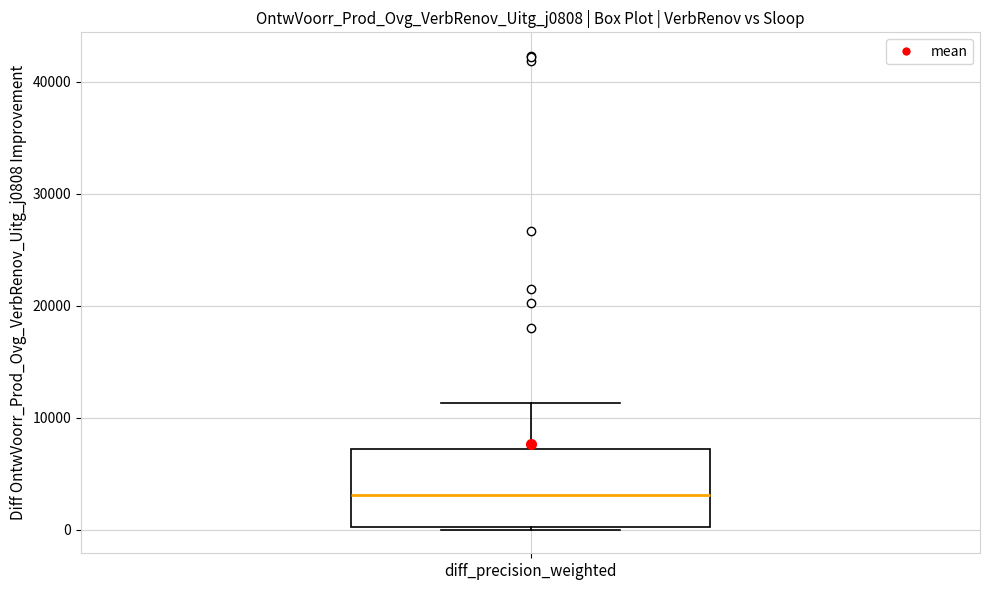

Read this box plot against the y-axis: the position of the median line, the range covered by the box, and the ends of both whiskers. The values are not printed on the chart, so give them approximately, as read against the axis.

median 3000, box 0 to 7000, whiskers 0 to 11000